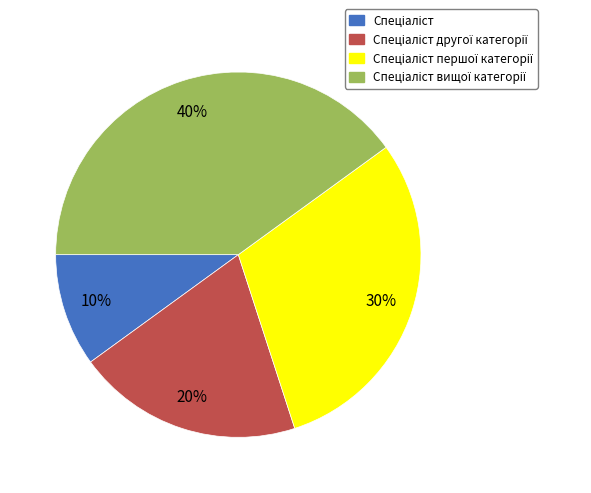

To the nearest percent, what is the difference between the largest and smallest slice percentages?

30%